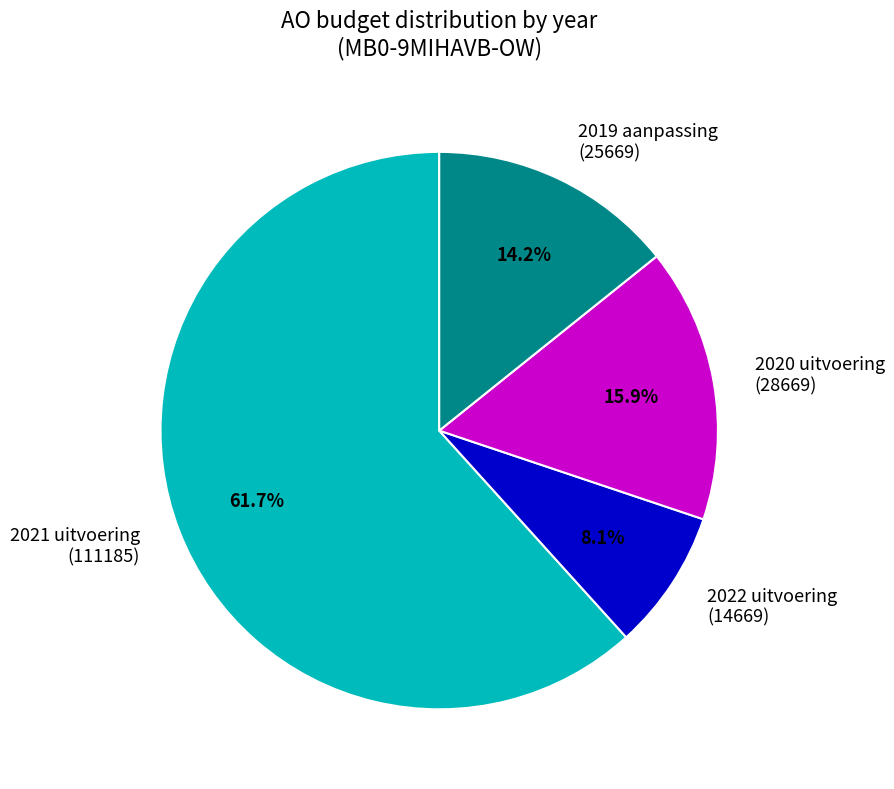

Which category accounts for the majority?

2021 uitvoering (111185)